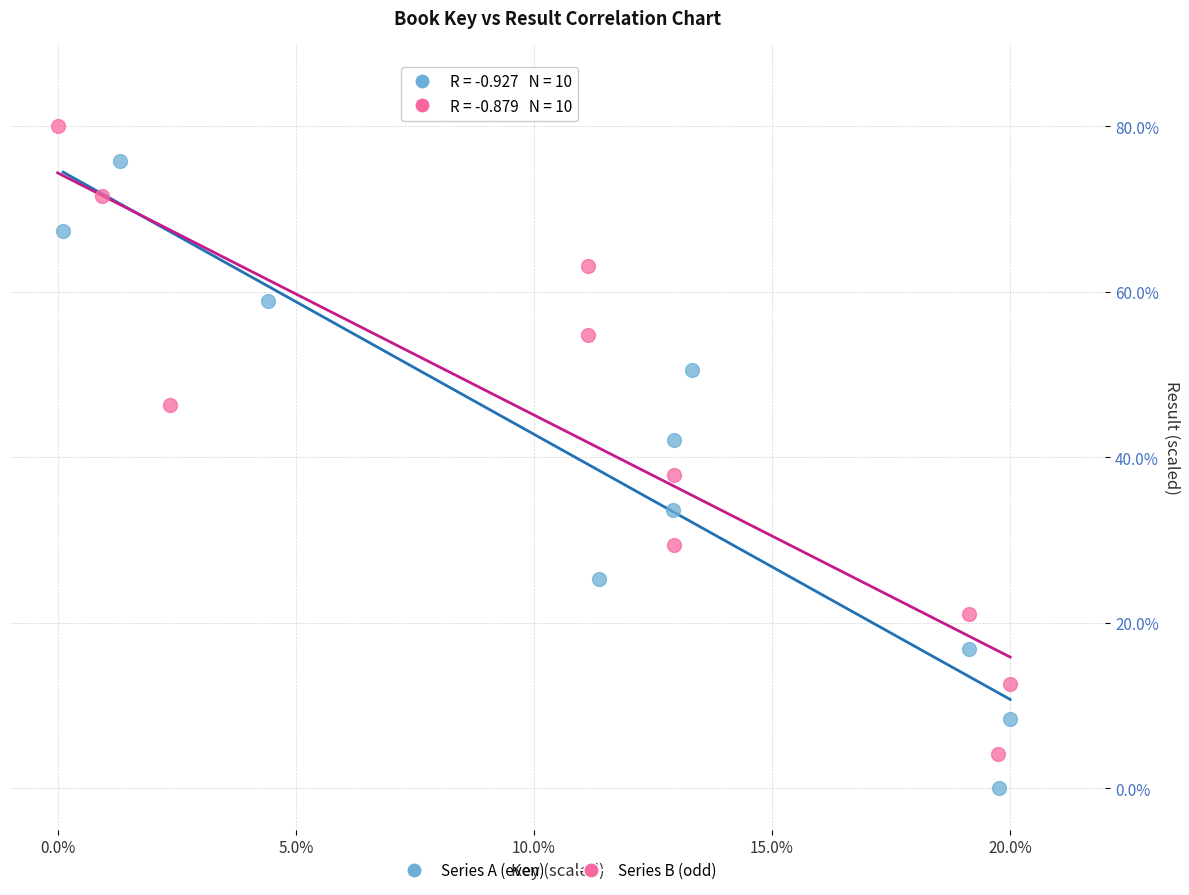

What are all the series names shown in the legend?

Series A (even), Series B (odd)